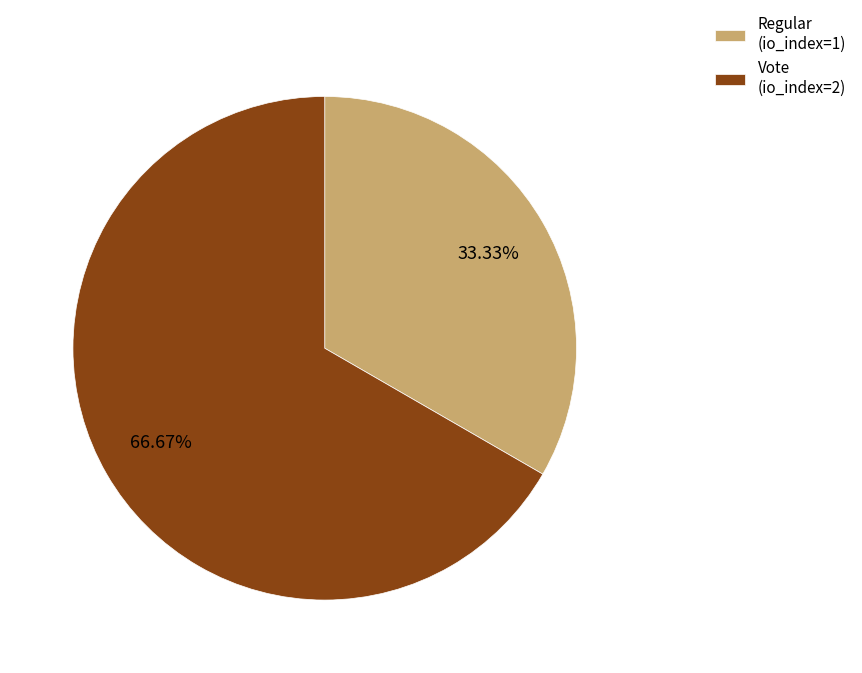

To the nearest percent, what is the difference between the largest and smallest slice percentages?

33%